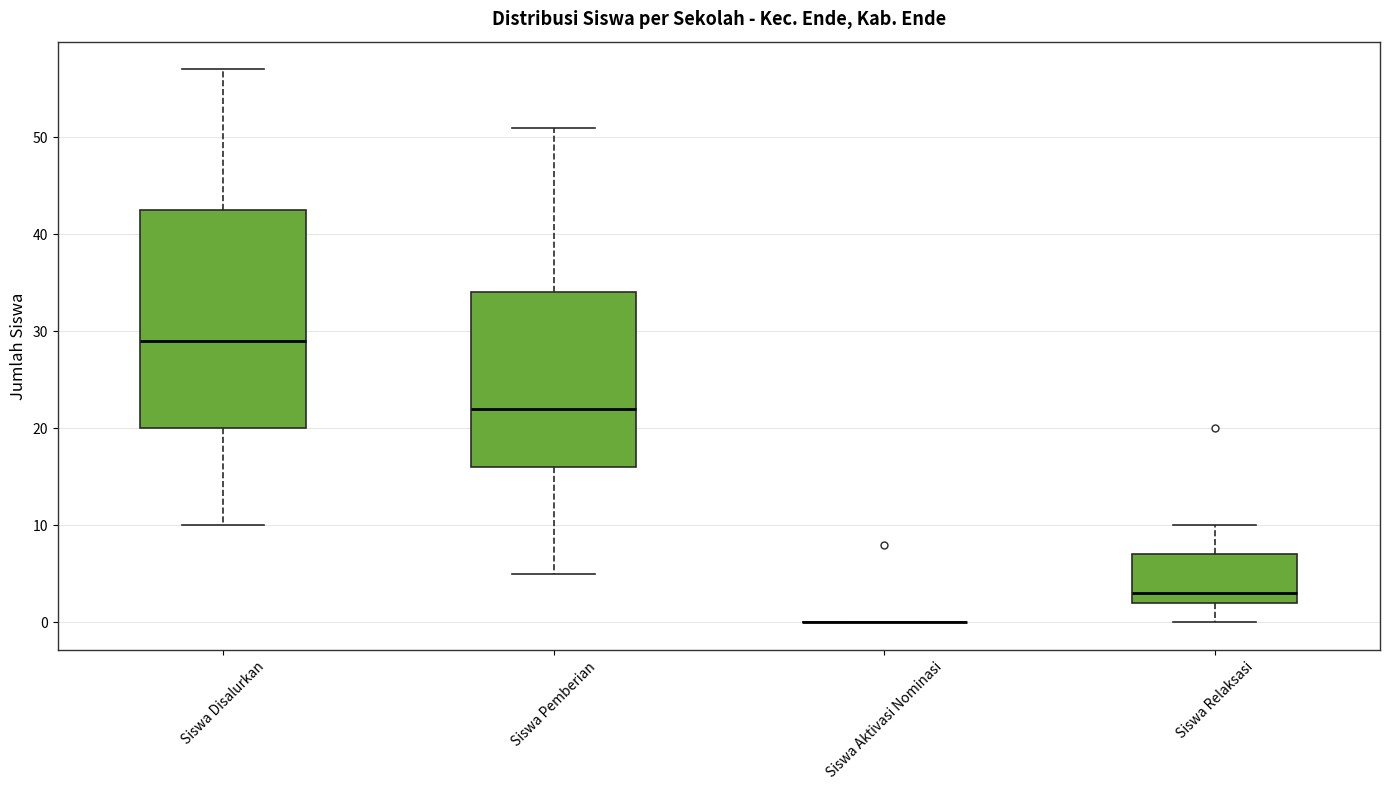

Comparing the boxes themselves (not the whiskers), which one is the tallest?

Siswa Disalurkan